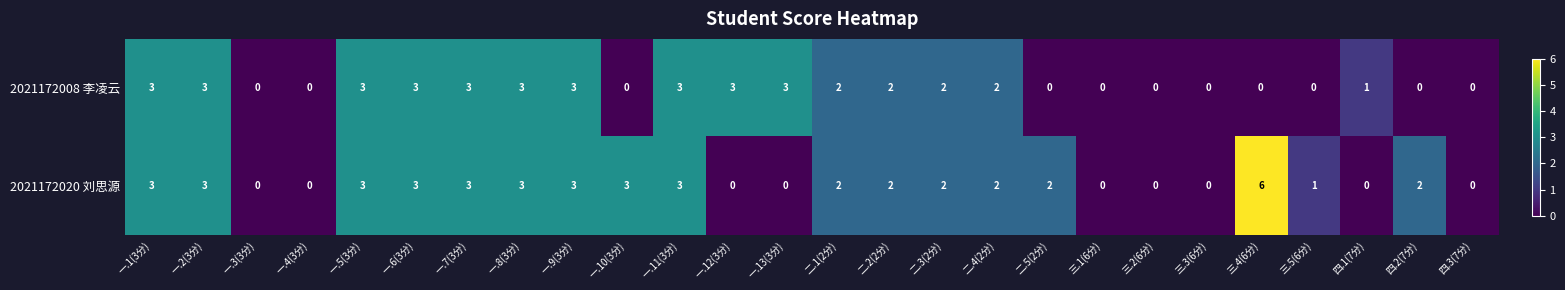

Count the number of categories in the chart.

26